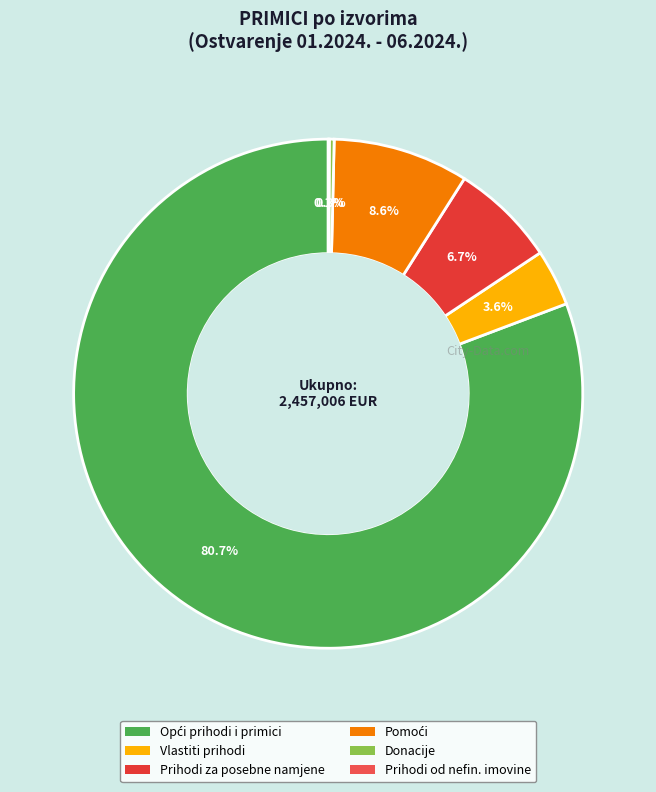

Between Prihodi od nefin. imovine and Opći prihodi i primici, which is larger?

Opći prihodi i primici